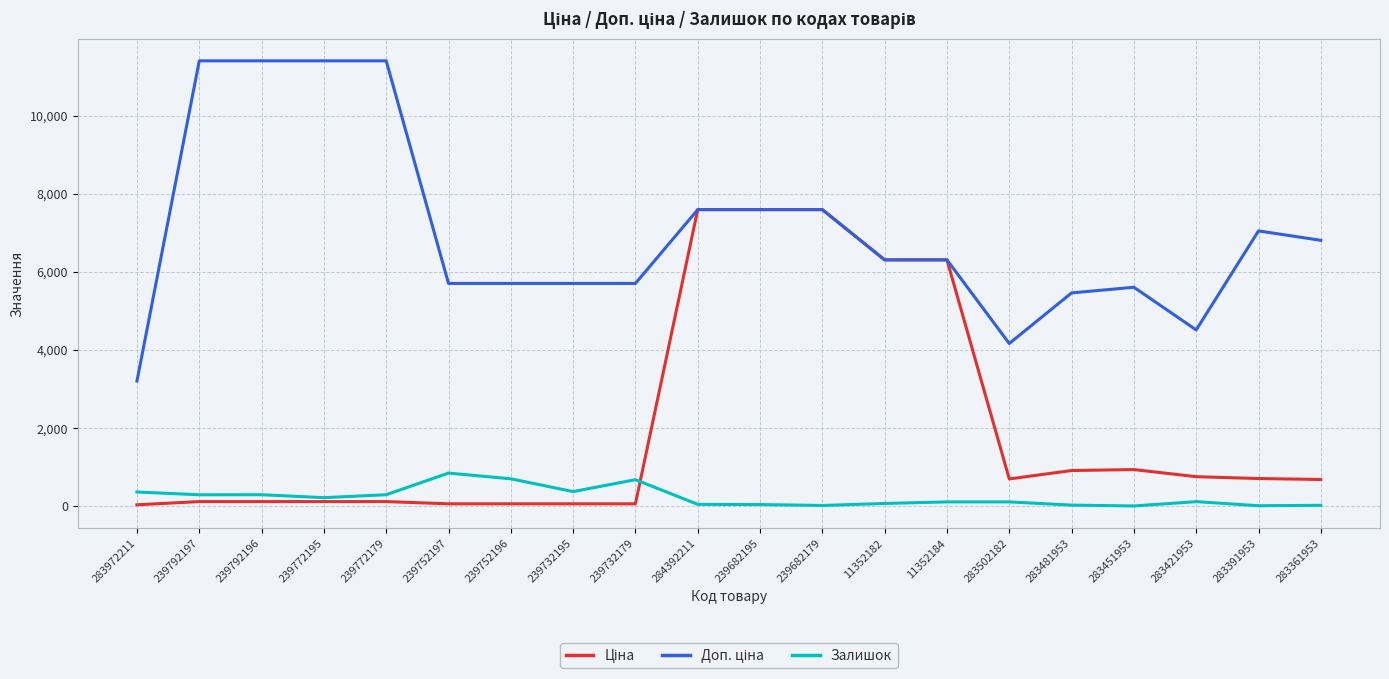

Which category has the lowest value across all series?

283451953